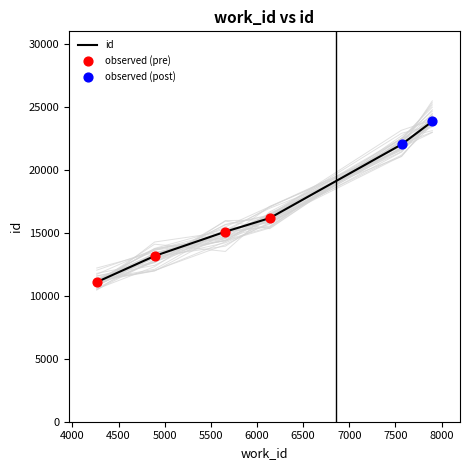

What is the change in value from 6137 to 7899?

+7691